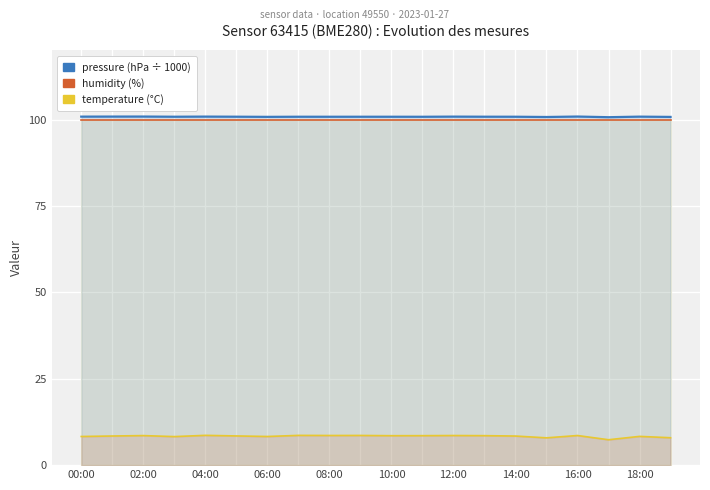

Is it true that temperature (°C) equals 12.7 at 11?

False